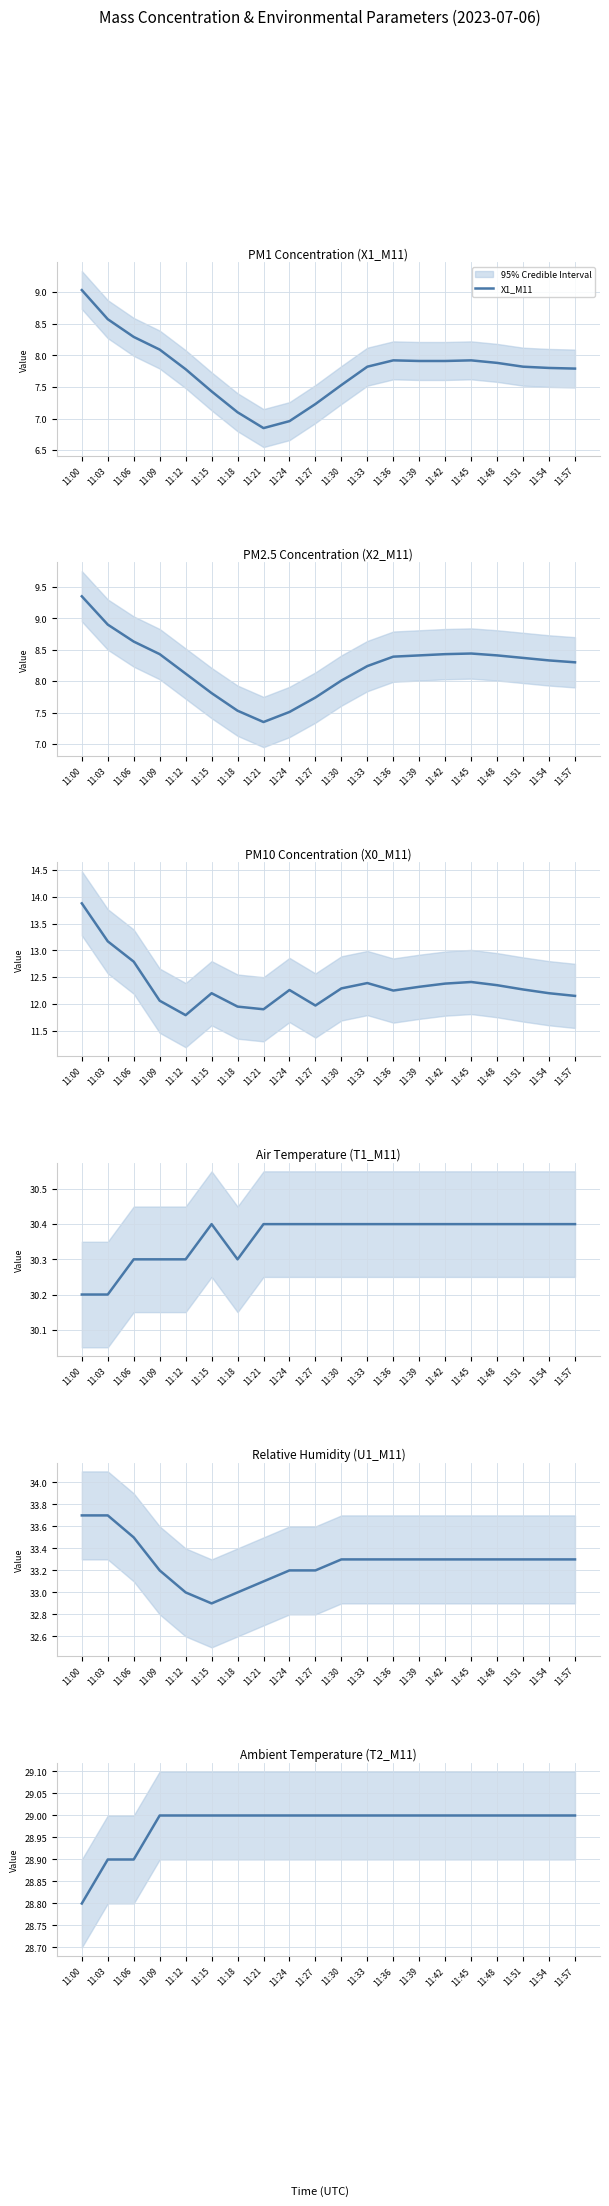

Reading right to left, transcribe all the data shown in this chart.

X1_M11: 7.8	7.8	7.8	7.9	7.9	7.9	7.9	7.9	7.8	7.5	7.2	7.0	6.8	7.1	7.4	7.8	8.1	8.3	8.6	9.0
X2_M11: 8.3	8.3	8.4	8.4	8.4	8.4	8.4	8.4	8.2	8.0	7.7	7.5	7.3	7.5	7.8	8.1	8.4	8.6	8.9	9.3
X0_M11: 12.2	12.2	12.3	12.3	12.4	12.4	12.3	12.2	12.4	12.3	12.0	12.3	11.9	11.9	12.2	11.8	12.1	12.8	13.2	13.9
T1_M11: 30.4	30.4	30.4	30.4	30.4	30.4	30.4	30.4	30.4	30.4	30.4	30.4	30.4	30.3	30.4	30.3	30.3	30.3	30.2	30.2
U1_M11: 33.3	33.3	33.3	33.3	33.3	33.3	33.3	33.3	33.3	33.3	33.2	33.2	33.1	33.0	32.9	33.0	33.2	33.5	33.7	33.7
T2_M11: 29.0	29.0	29.0	29.0	29.0	29.0	29.0	29.0	29.0	29.0	29.0	29.0	29.0	29.0	29.0	29.0	29.0	28.9	28.9	28.8